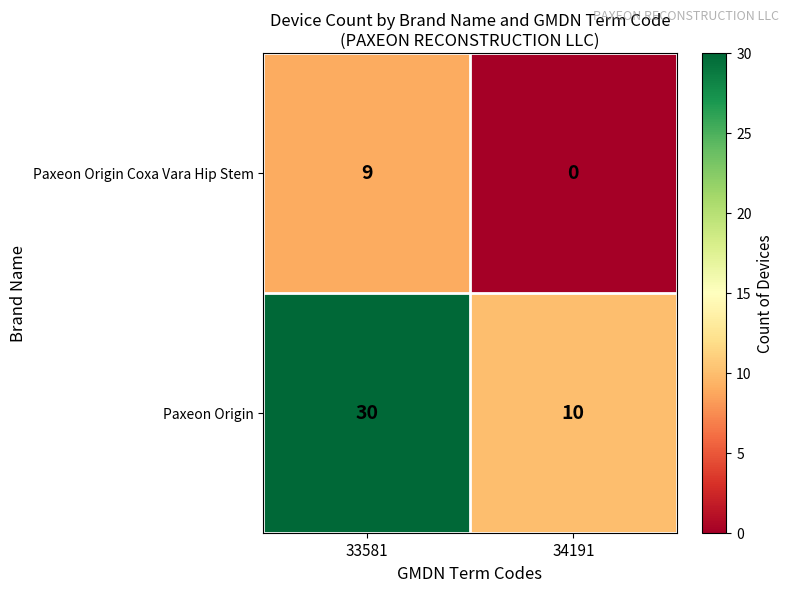

What is the total value across all series at 34191?

10